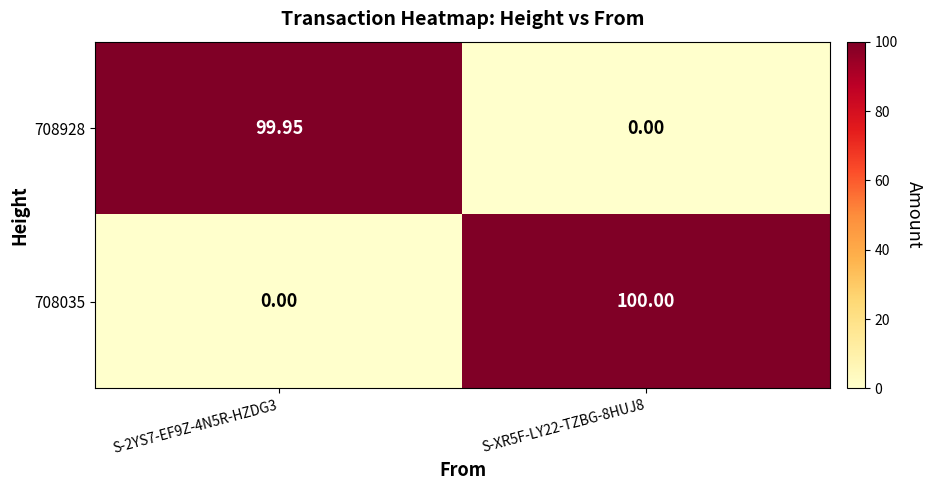

How many data points in 708928 are above 99?

1